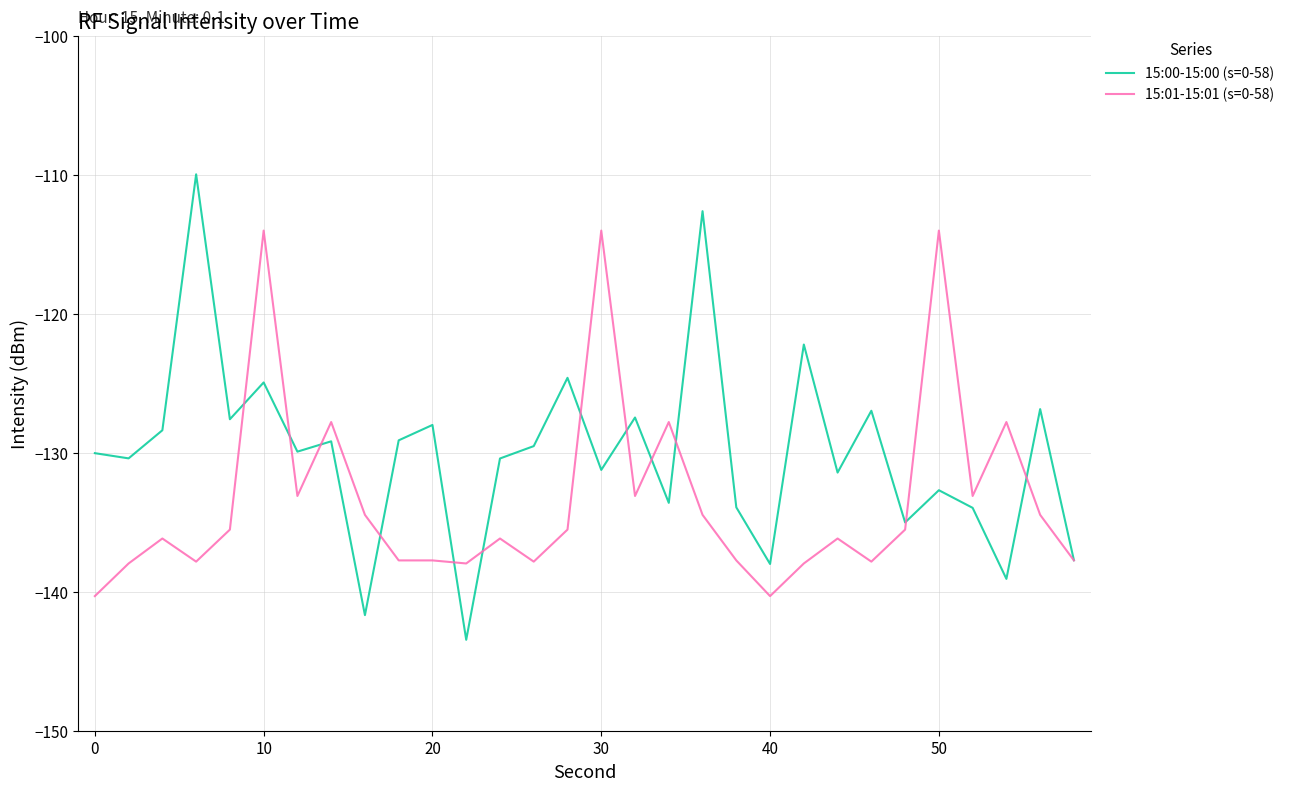

What is the highest value of the 15:01-15:01 (s=0-58) series?

-114.0